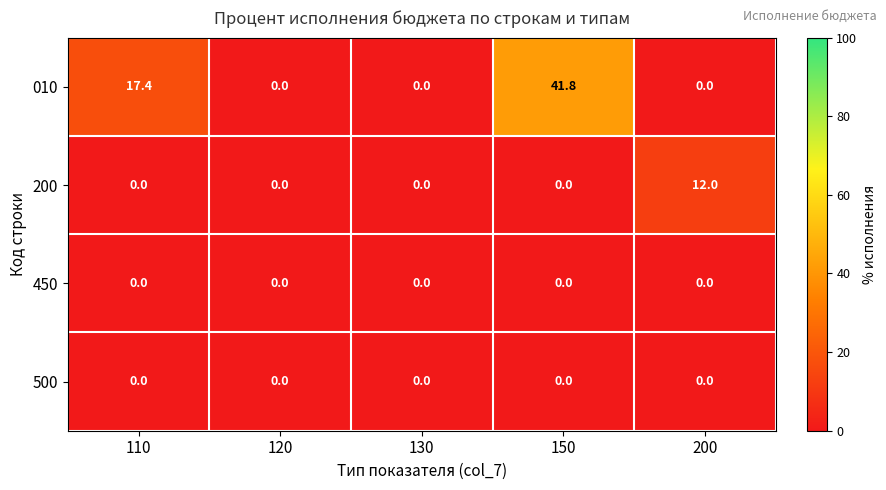

Which series has the largest total across all categories?

010